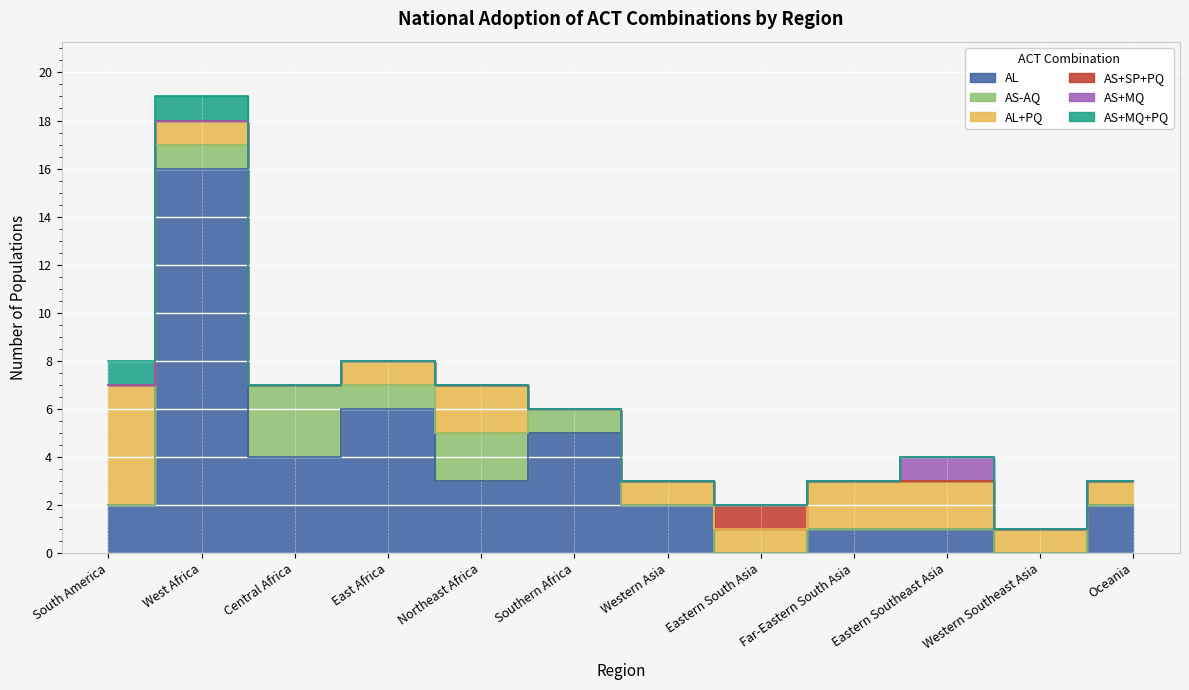

What is the label of the 10th point from the left?

Eastern Southeast Asia